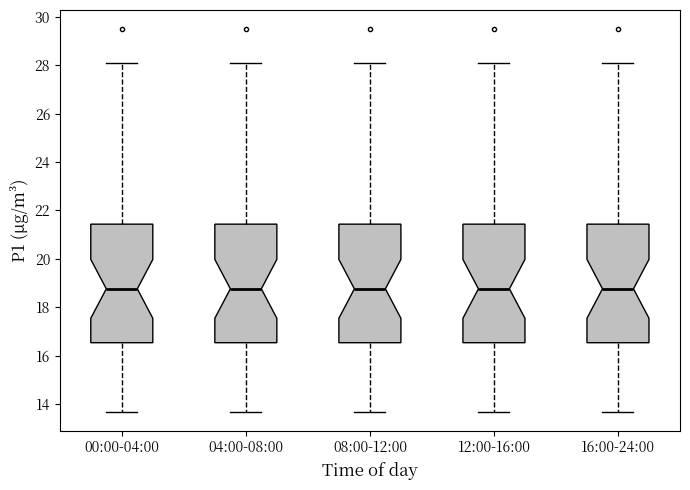

Reading left to right, read every box against the y-axis: the position of its median line, the range the box covers, and the ends of its whiskers. The values are not printed on the chart, so give them approximately, as read against the axis.

00:00-04:00: median 18.8, box 16.6 to 21.4, whiskers 13.6 to 28.0
04:00-08:00: median 18.8, box 16.6 to 21.4, whiskers 13.6 to 28.0
08:00-12:00: median 18.8, box 16.6 to 21.4, whiskers 13.6 to 28.0
12:00-16:00: median 18.8, box 16.6 to 21.4, whiskers 13.6 to 28.0
16:00-24:00: median 18.8, box 16.6 to 21.4, whiskers 13.6 to 28.0